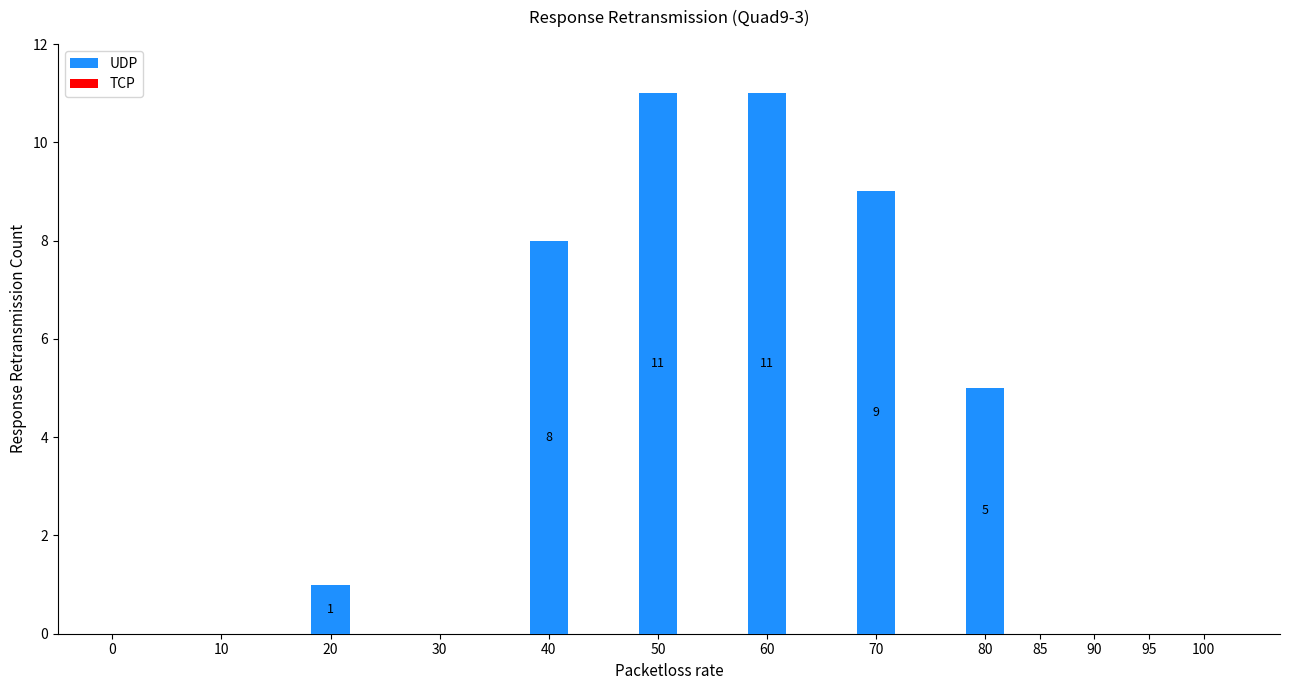

The chart shows a value of 2 at 70. True or false?

False